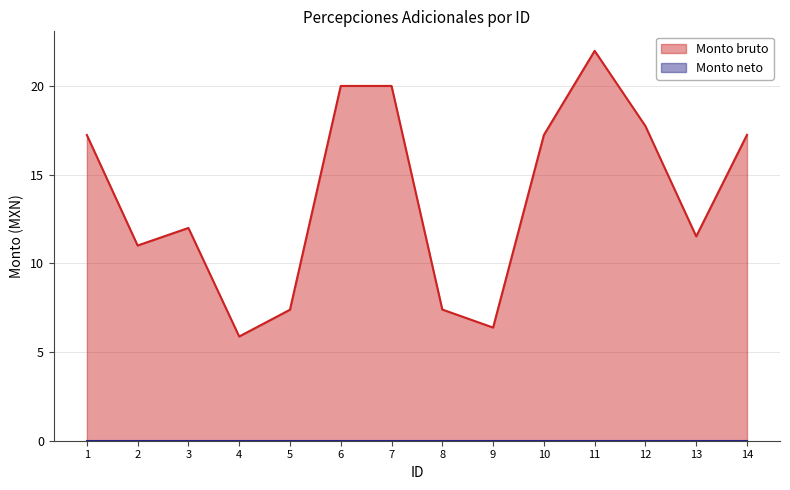

Rank the series by their maximum value, from highest to lowest.

Monto bruto, Monto neto